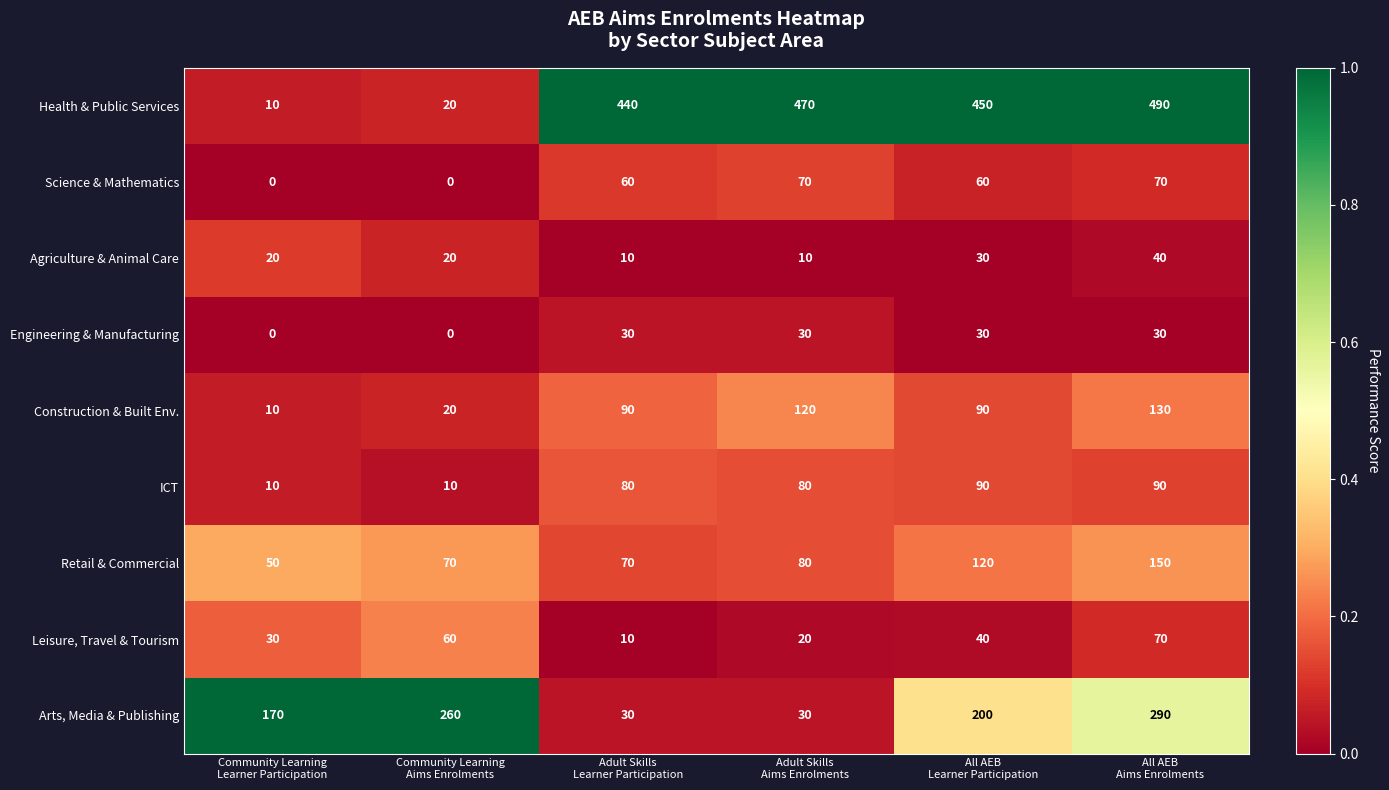

What is the difference between the maximum and second lowest values in the ICT series?

80